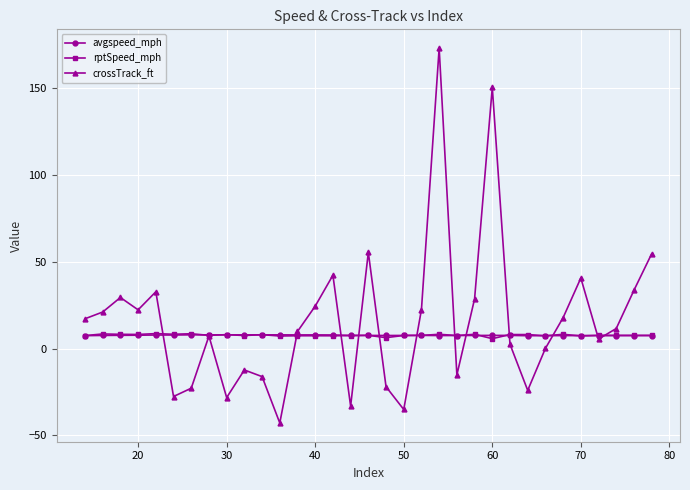

What is the value of the avgspeed_mph point at the 1st from the left?

7.5